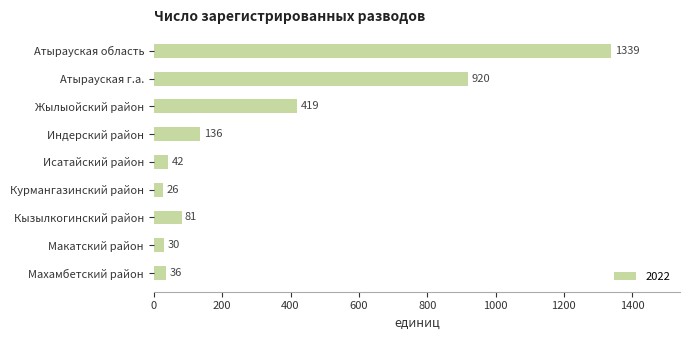

At which category does the chart reach its minimum across all series?

Курмангазинский район